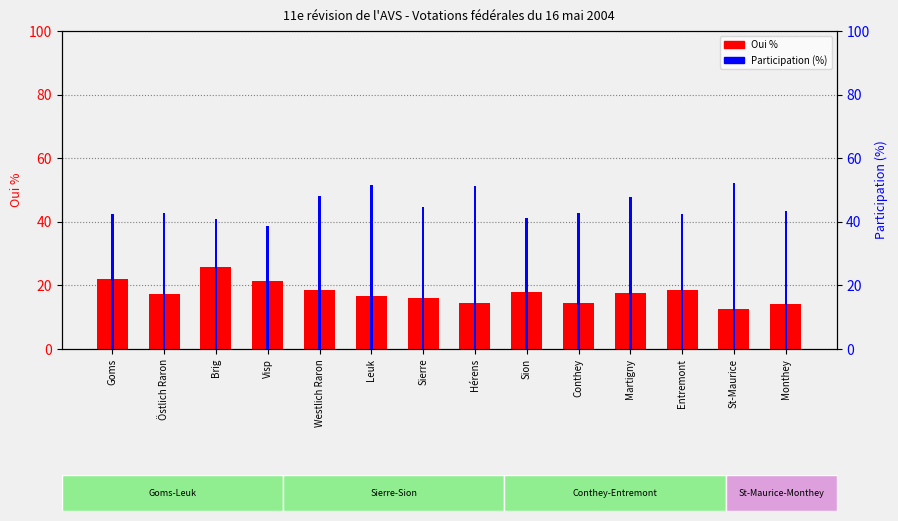

The Oui % series shows 43.6 at Brig. True or false?

False